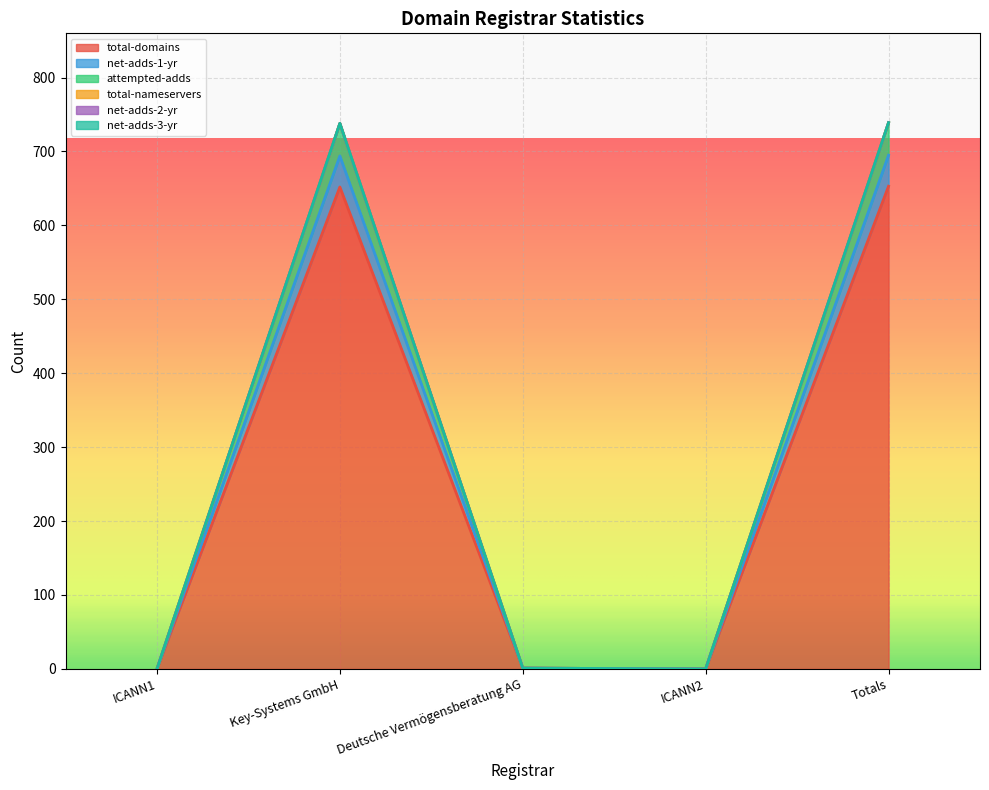

What is the difference between the total-domains values at Totals and Key-Systems GmbH?

1